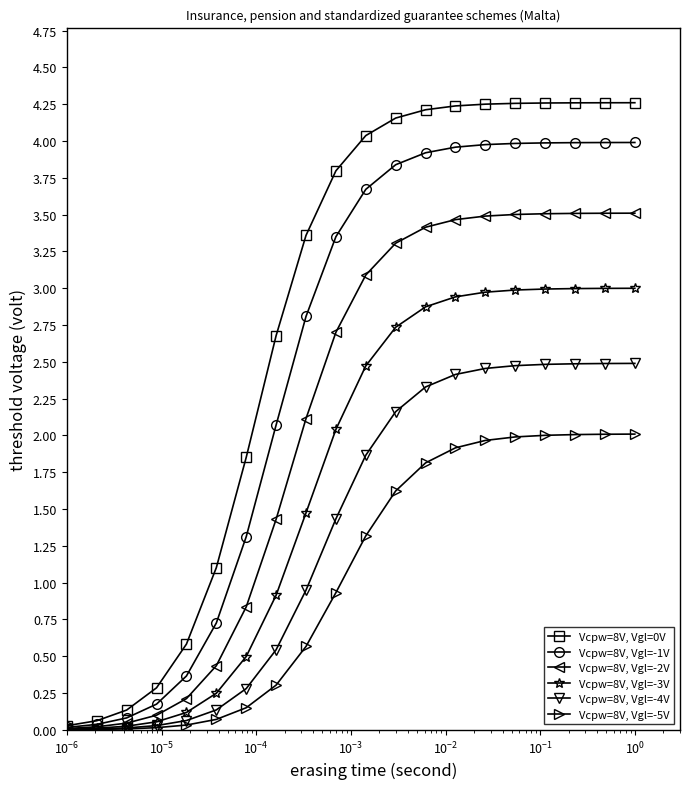

What is the value of the Vcpw=8V, Vgl=-4V point at the 19th from the left?

2.5